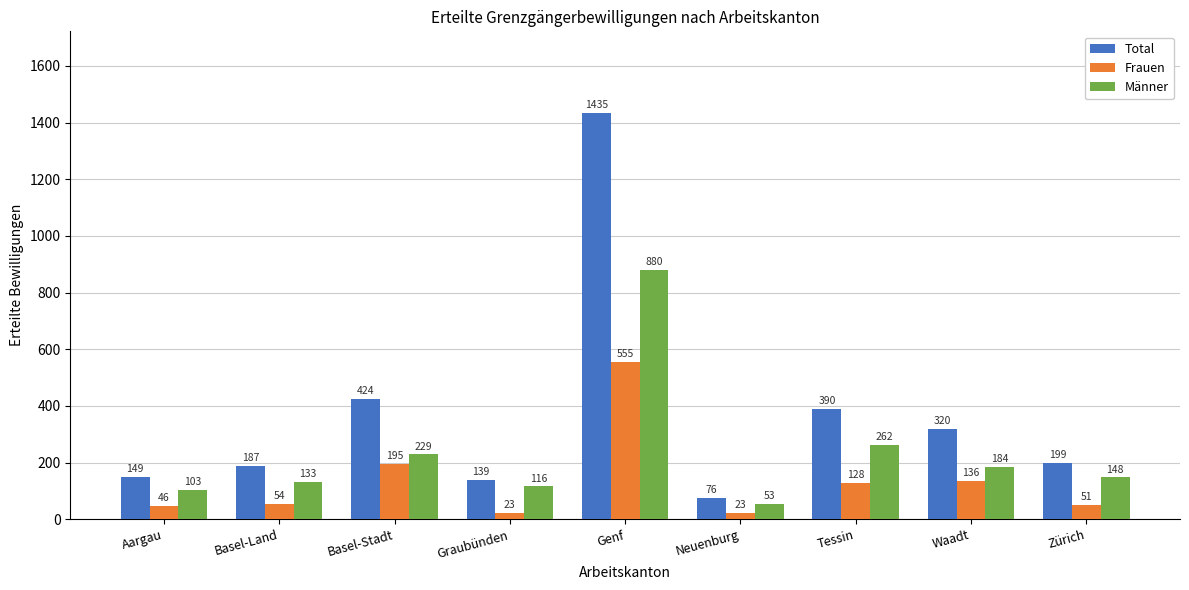

What is the difference between the maximum and minimum values in the Total series?

1359